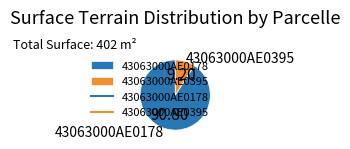

Combined, do 43063000AE0178 and 43063000AE0395 account for over 50%?

Yes